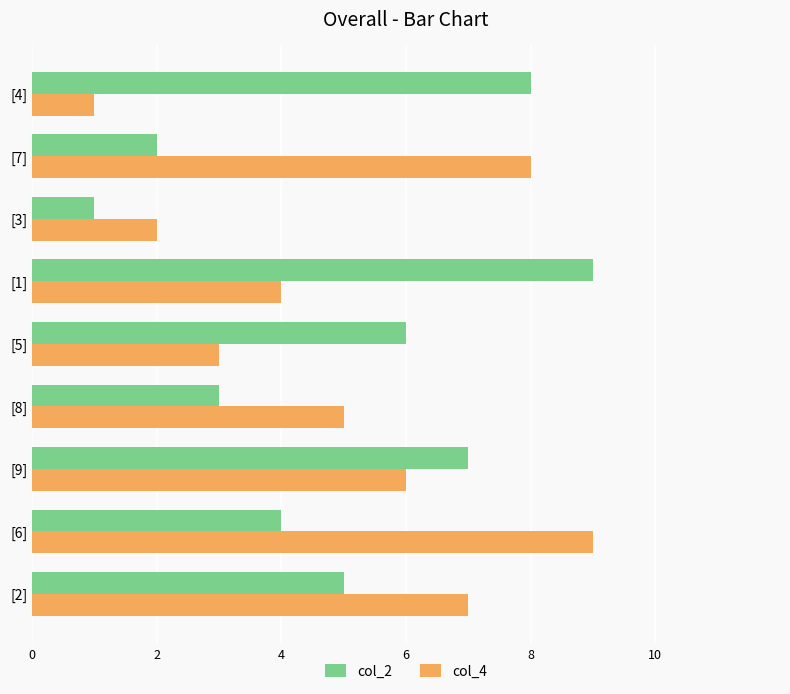

How many distinct data groups are displayed?

2